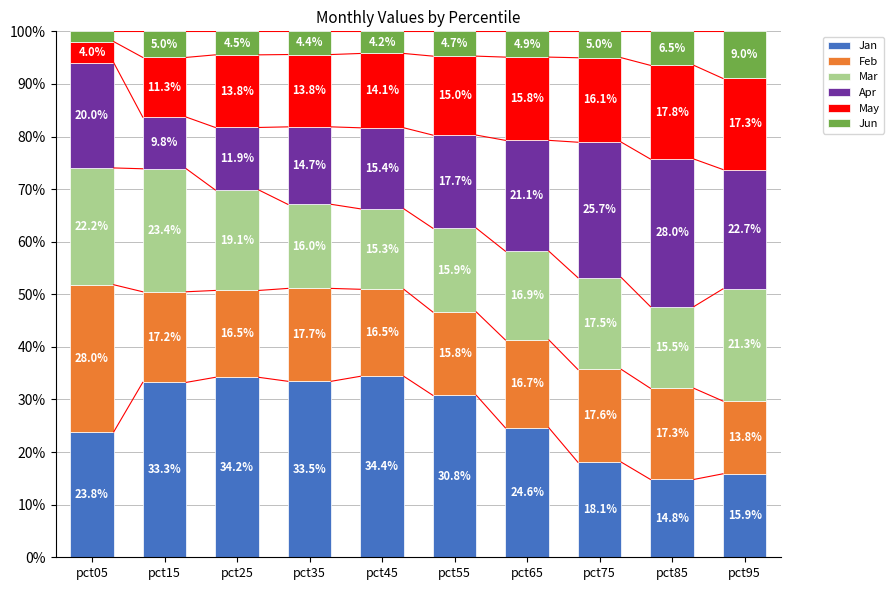

Where is Jan nearest to the value 24?

pct05